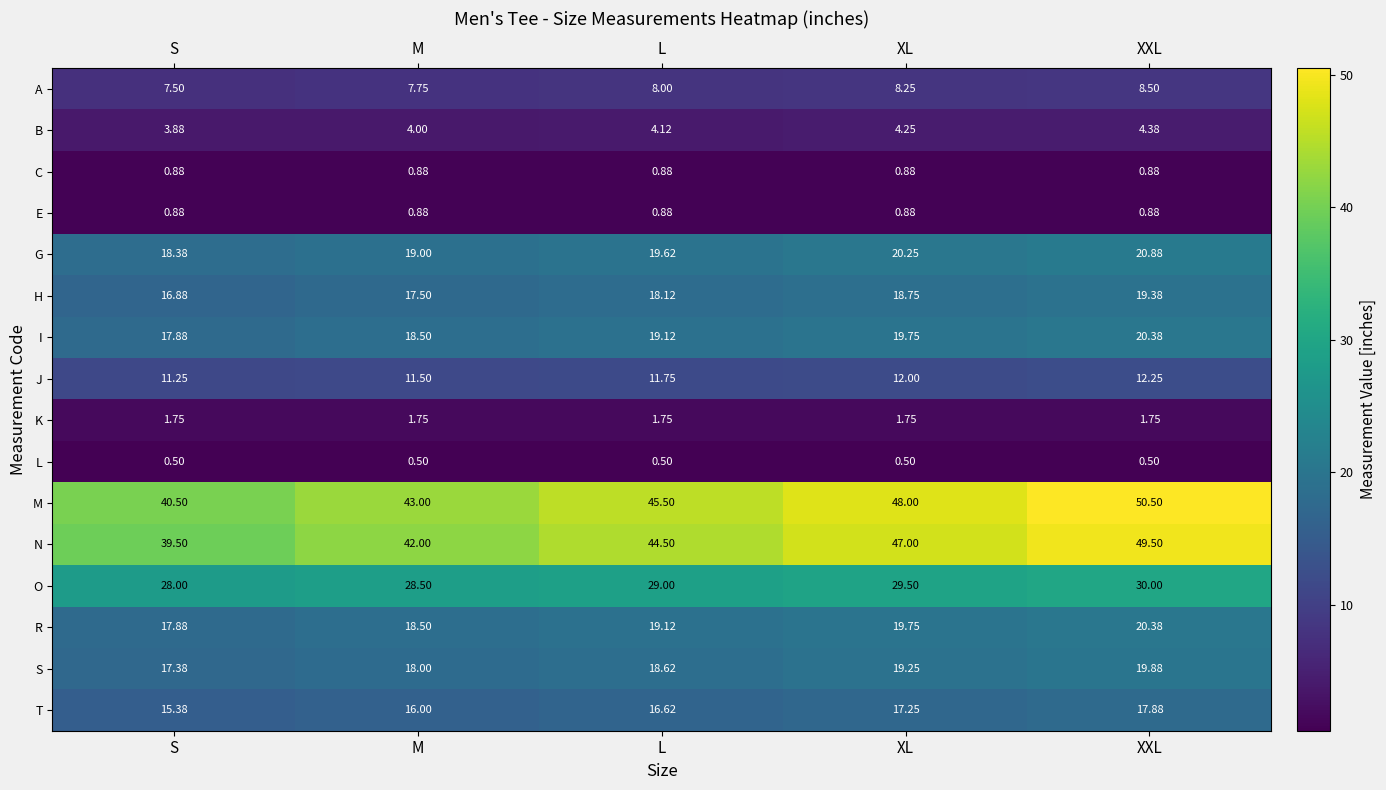

Is the value of L at XL greater than the value of N at XL?

No